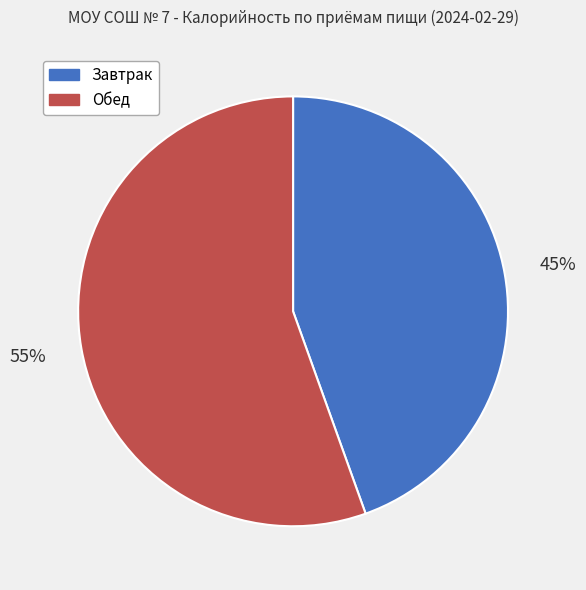

How many segments does this pie chart have?

2